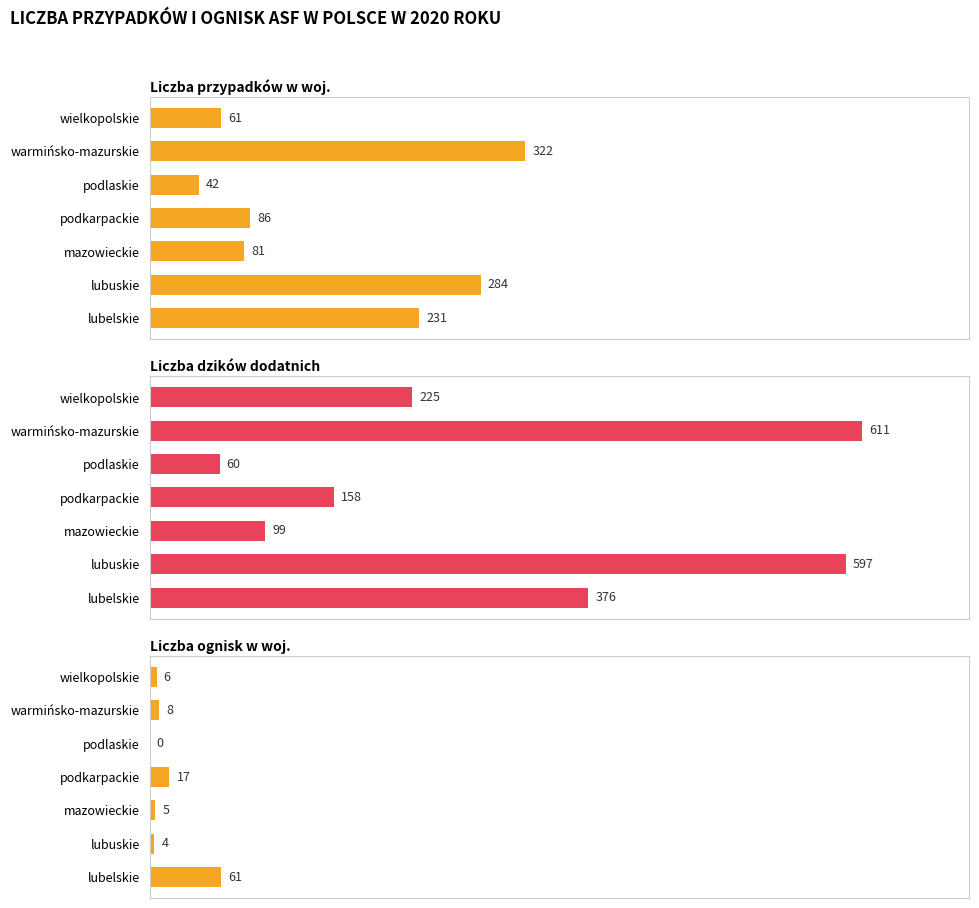

What is the difference between the maximum and minimum values in the Liczba przypadków w woj. series?

280